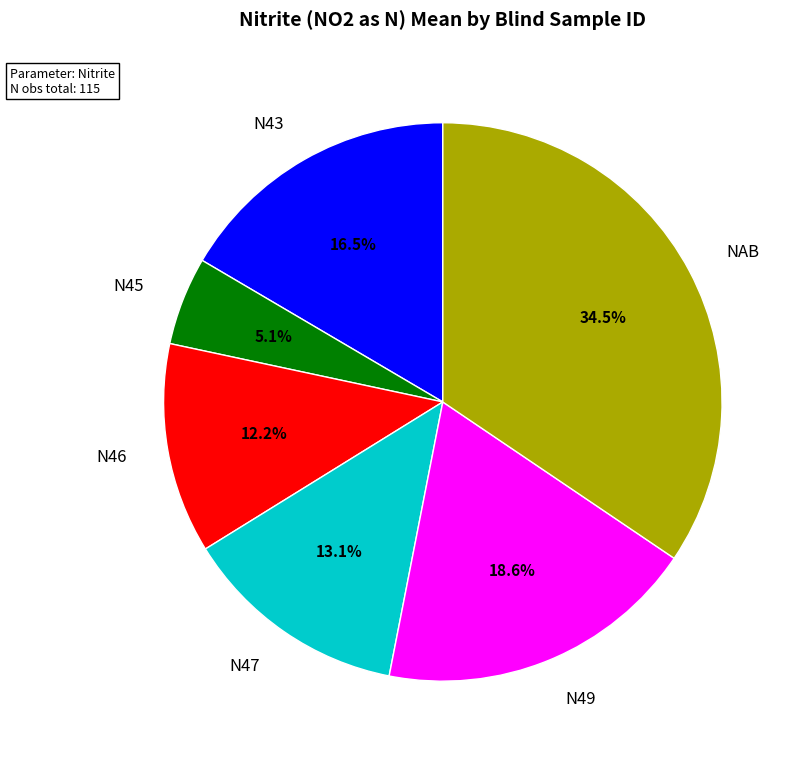

To the nearest percent, what percentage of the pie is N46?

12%